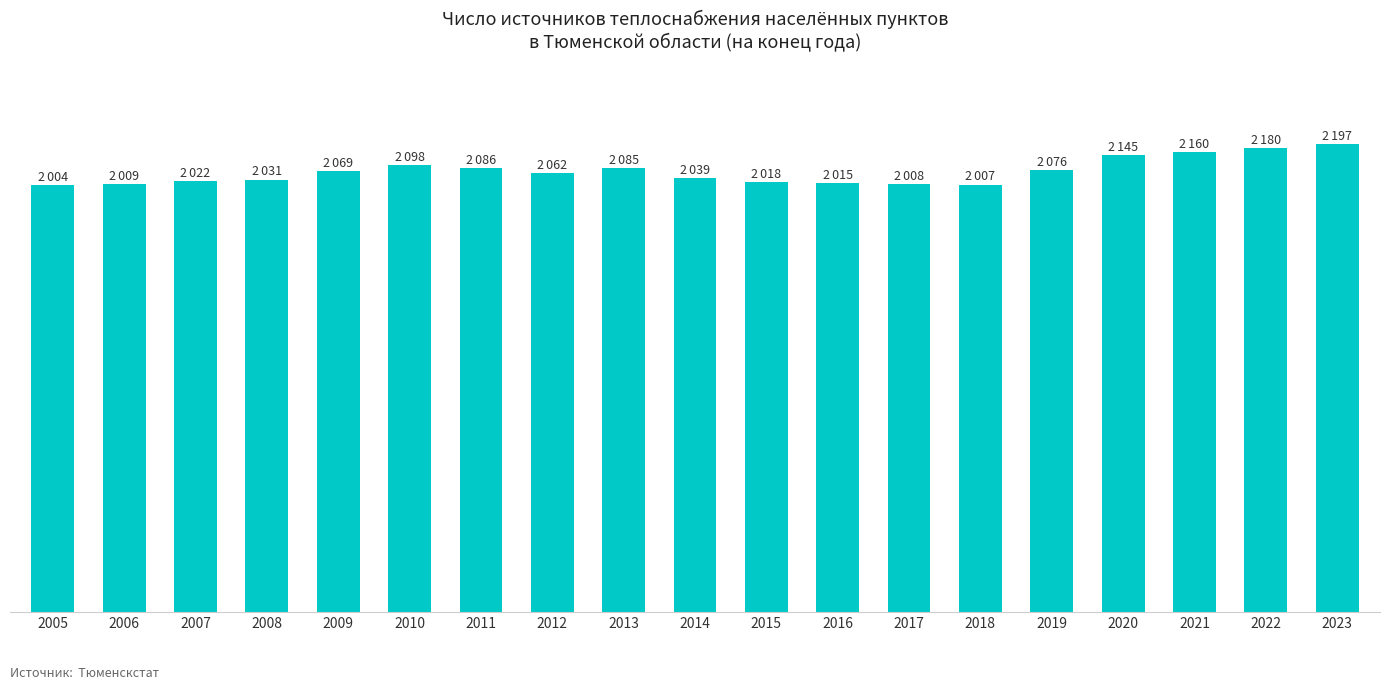

What is the smallest value displayed?

2004